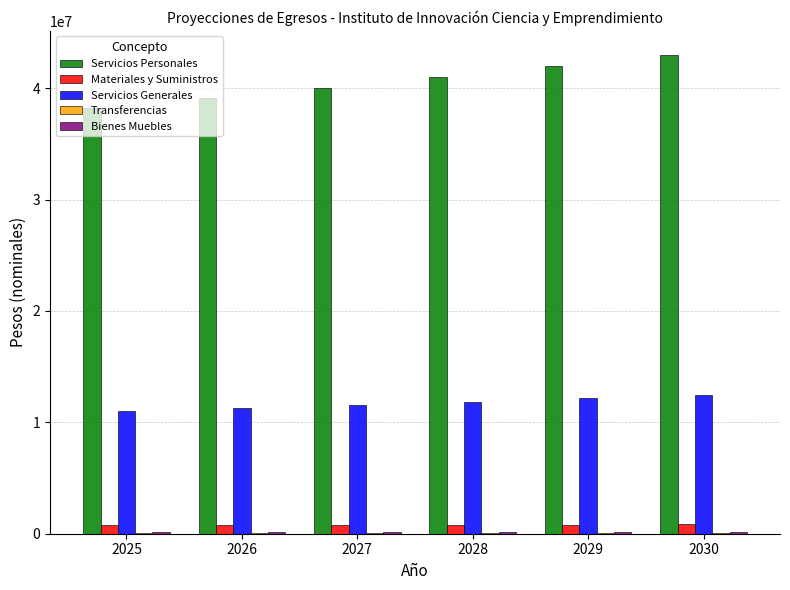

The value of Servicios Generales at 2030 is 20282078.7. True or false?

False